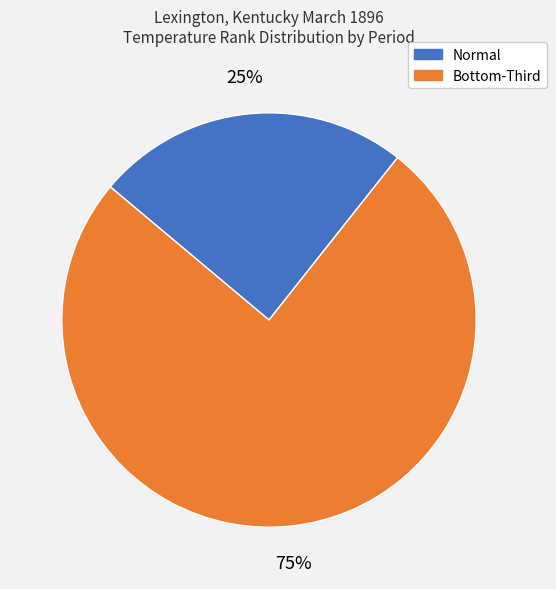

How many segments does this pie chart have?

2